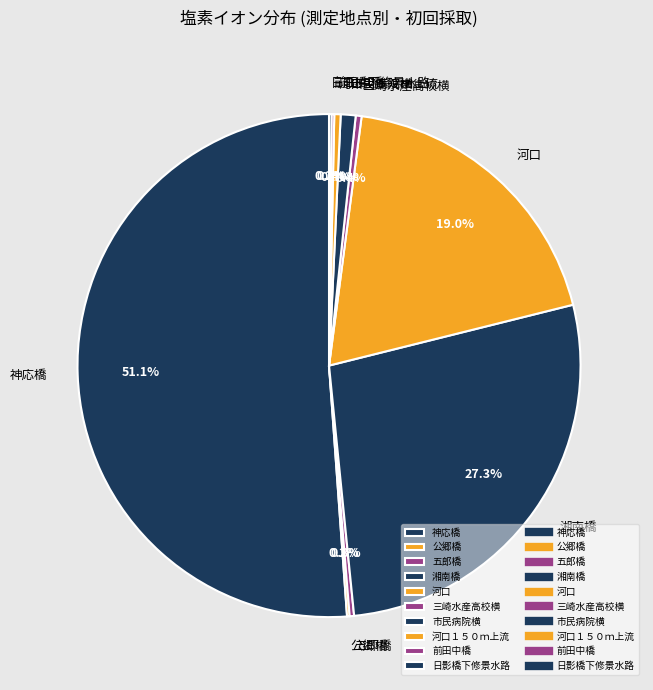

What percentage is NOT represented by 五郎橋?

99.7%